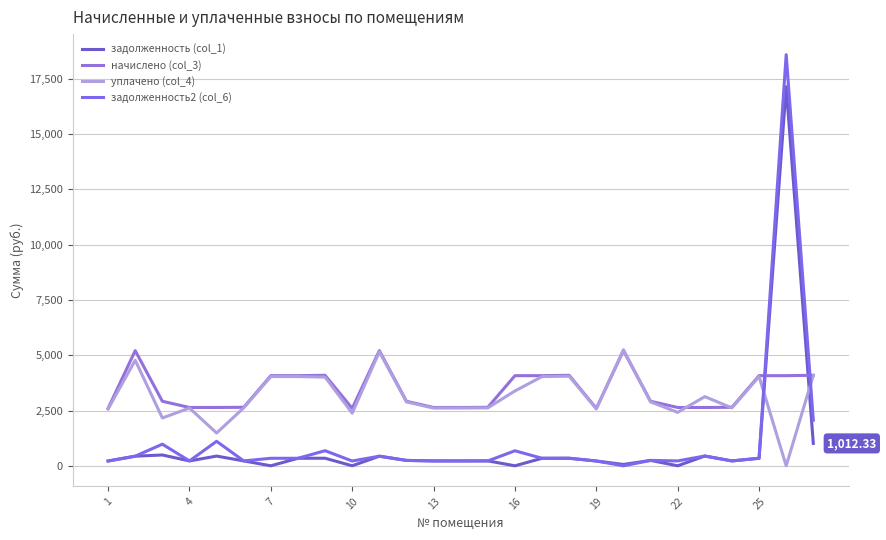

What is the average value of the задолженность (col_1) series?

903.7